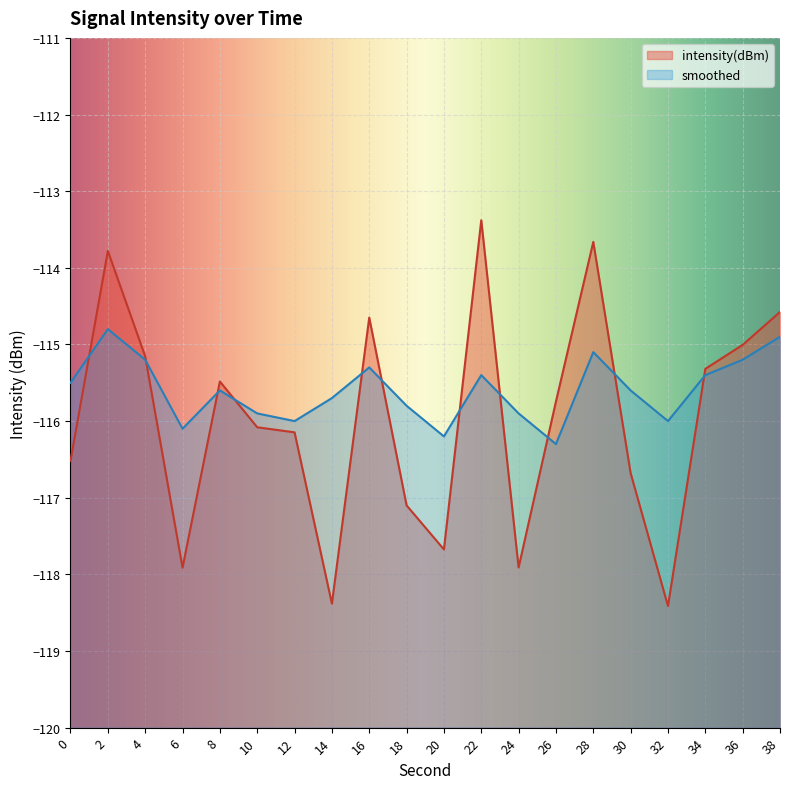

Does the chart display data point markers on the line(s)?

No